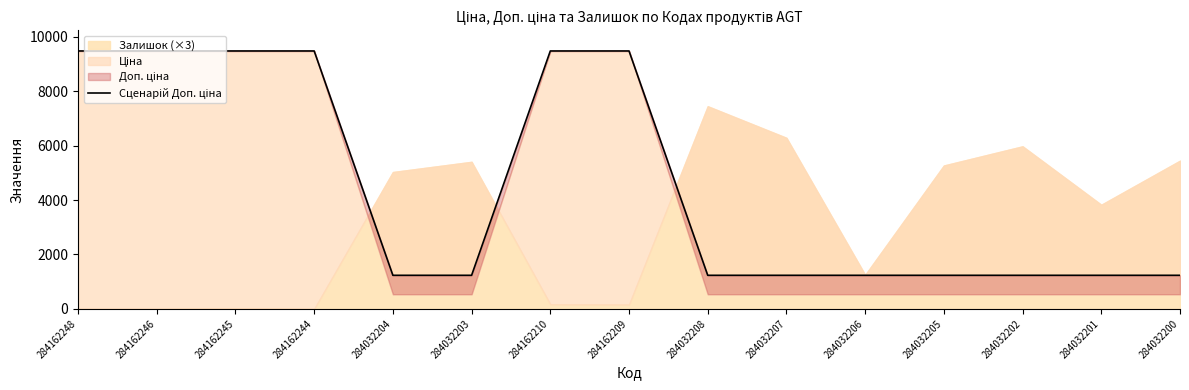

Where is the data nearest to the value 5357?

284032204